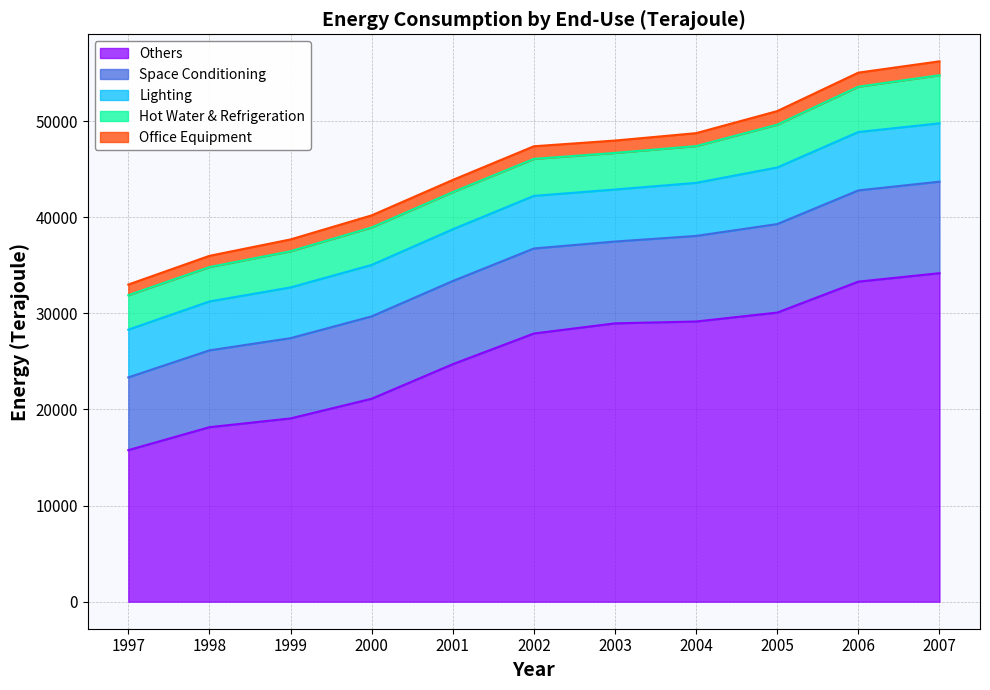

What is the difference between the second highest and minimum values in the Others series?

17533